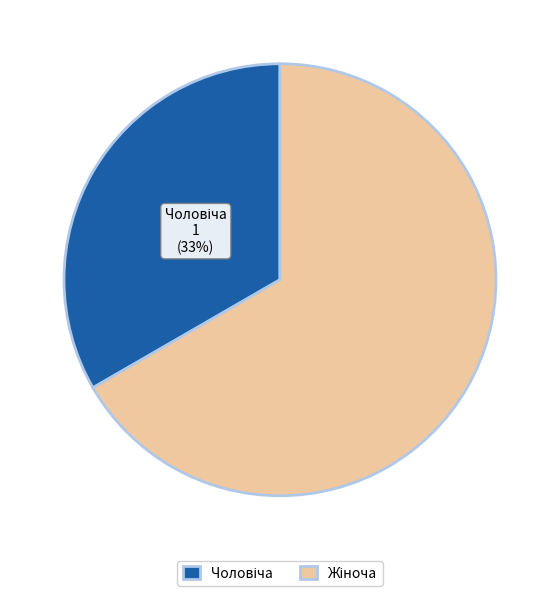

How many segments does this pie chart have?

2